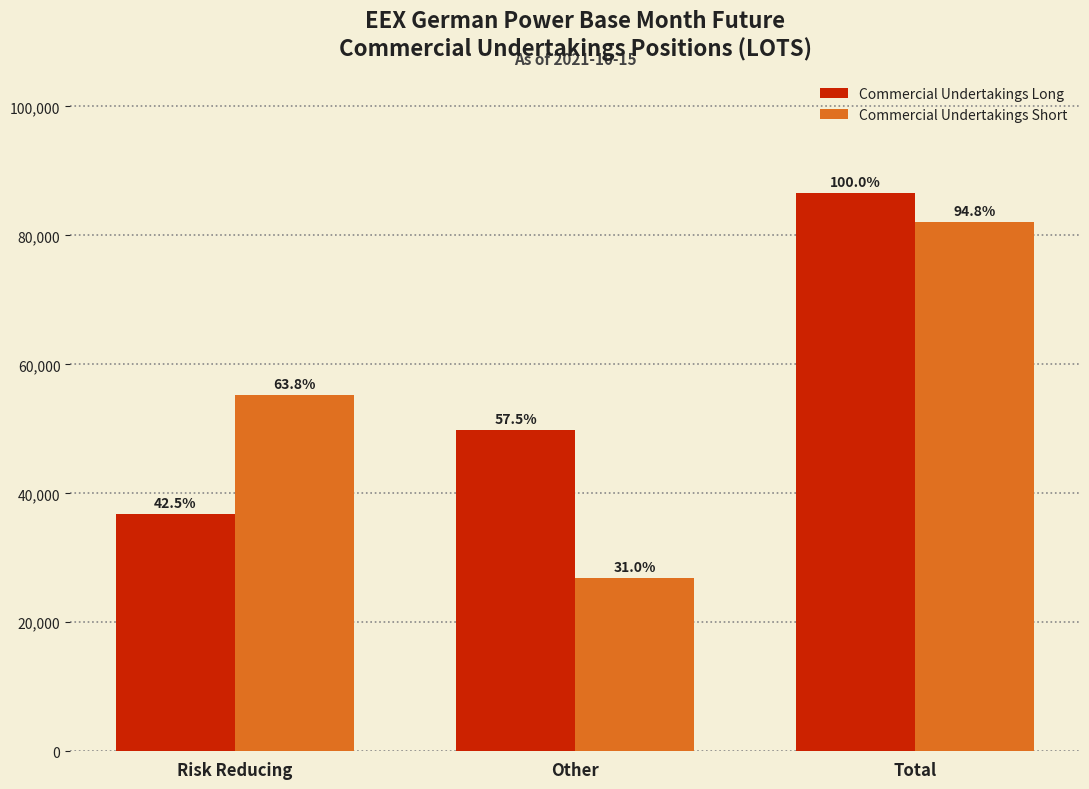

Are the bars horizontal?

No